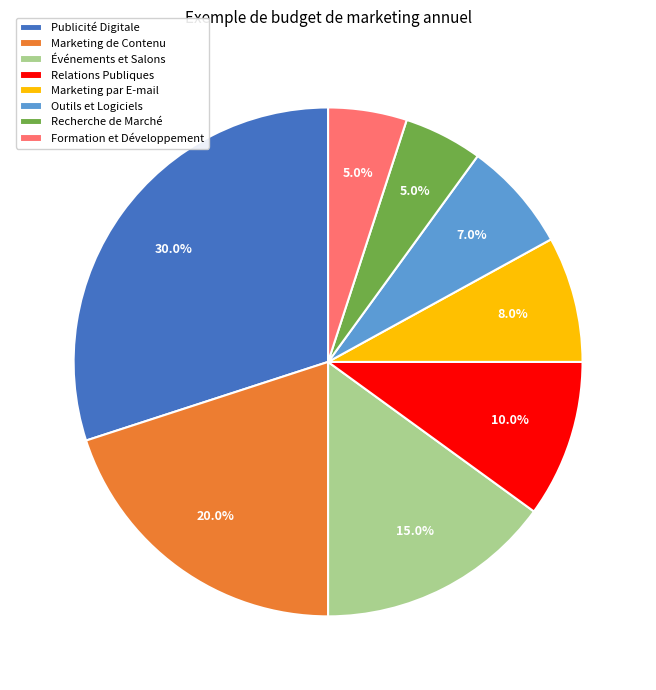

Between Événements et Salons and Relations Publiques, which is larger?

Événements et Salons